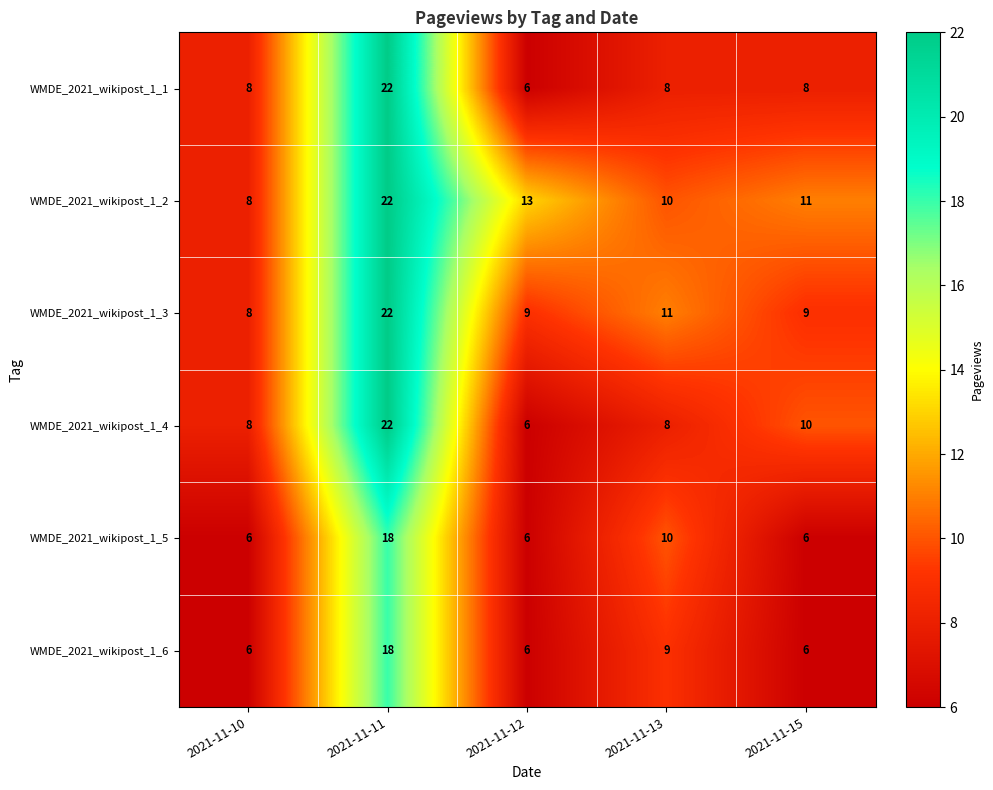

What value does the WMDE_2021_wikipost_1_1 series have at 2021-11-11, to the nearest 10?

20